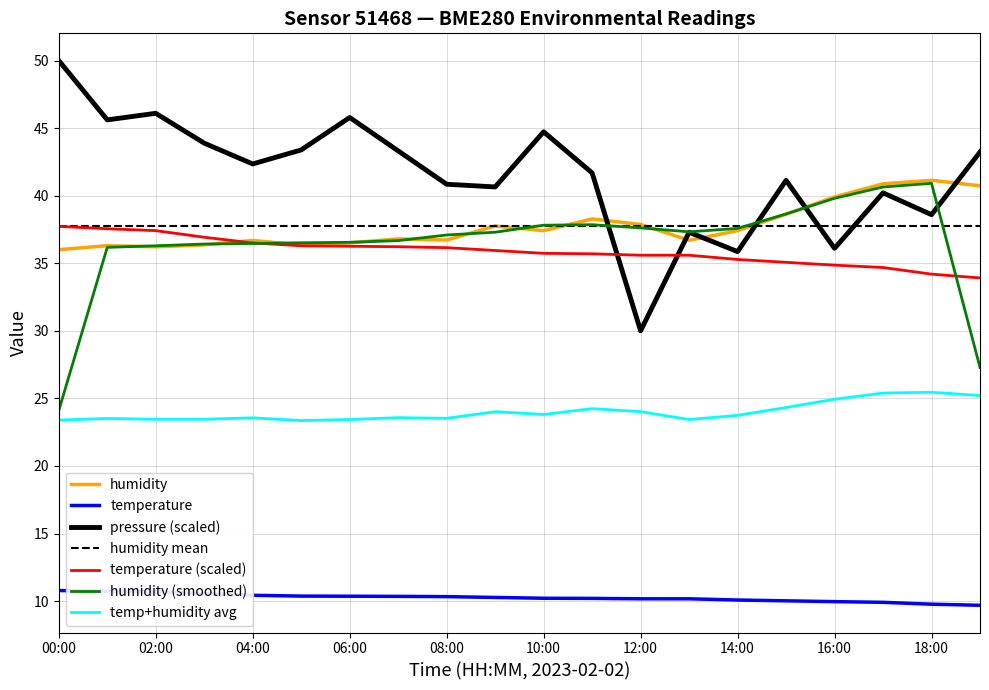

What is the sum of the temperature values at 13:00 and 19:00?

19.9